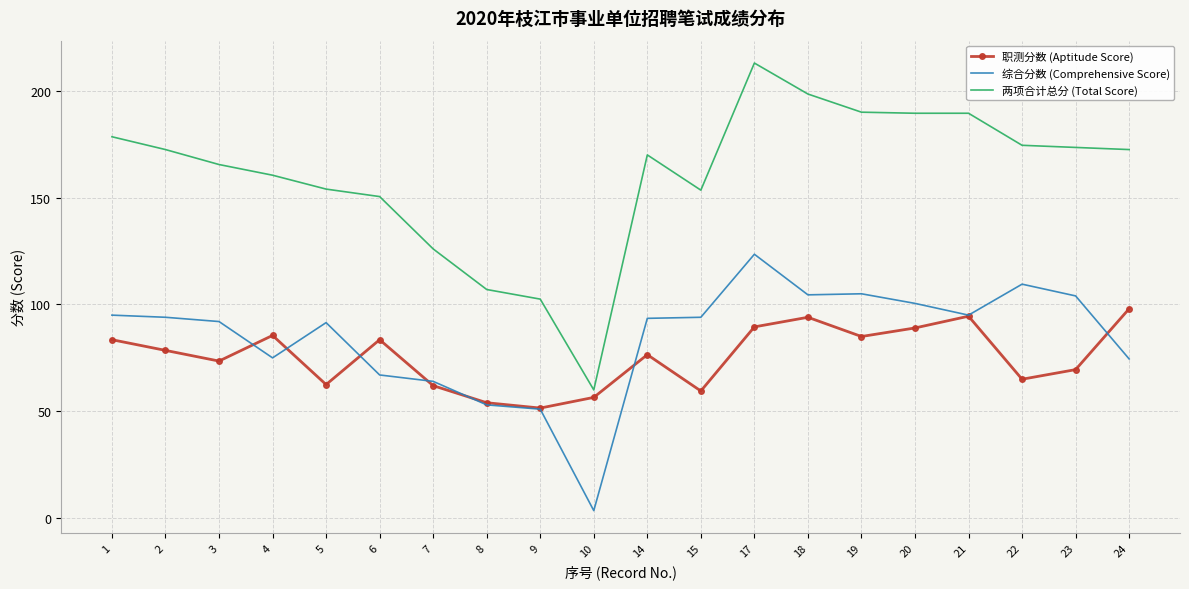

Which series has the widest spread of values?

两项合计总分 (Total Score)